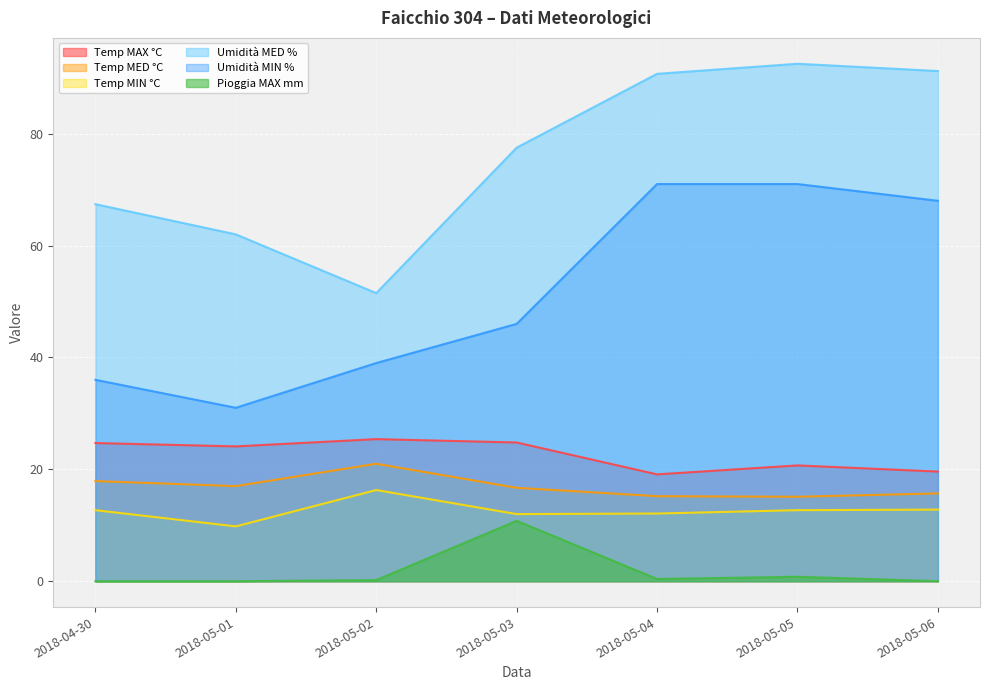

How many lines are shown in the chart?

6